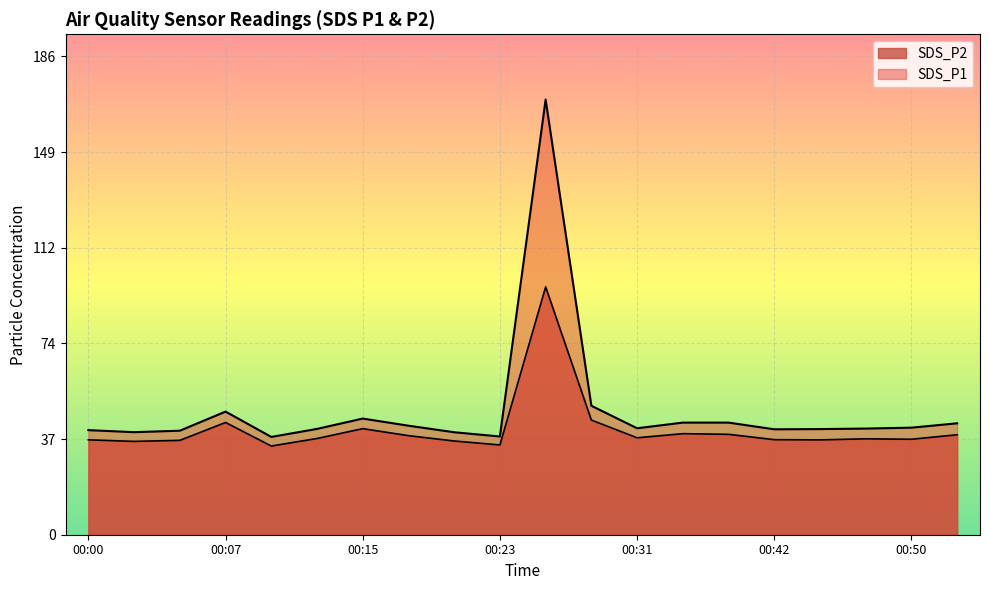

Which series has the largest total across all categories?

SDS_P1